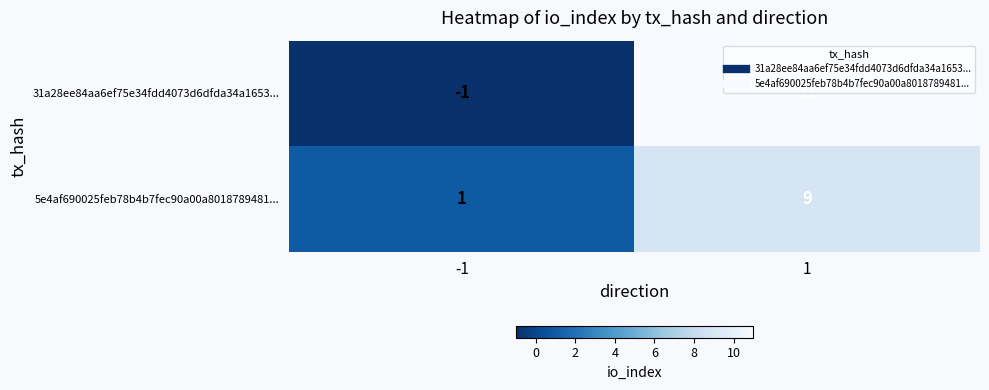

At -1, list the series in order from largest to smallest.

5e4af690025feb78b4b7fec90a00a8018789481..., 31a28ee84aa6ef75e34fdd4073d6dfda34a1653...